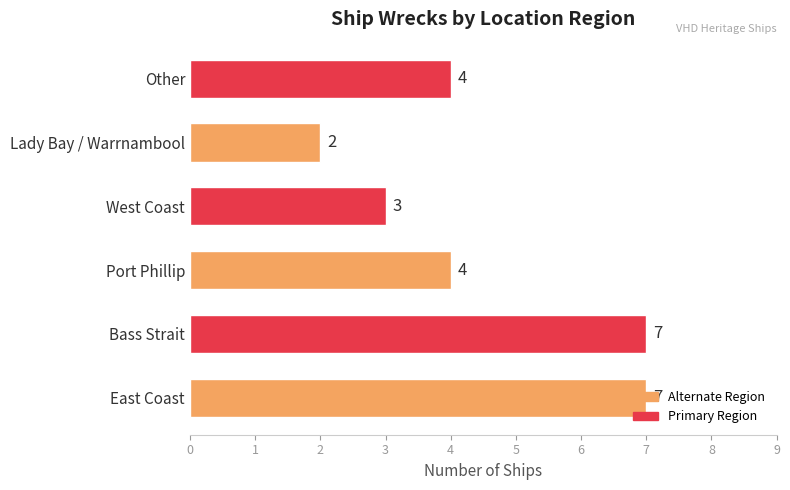

Which has a higher value, Other or West Coast?

Other